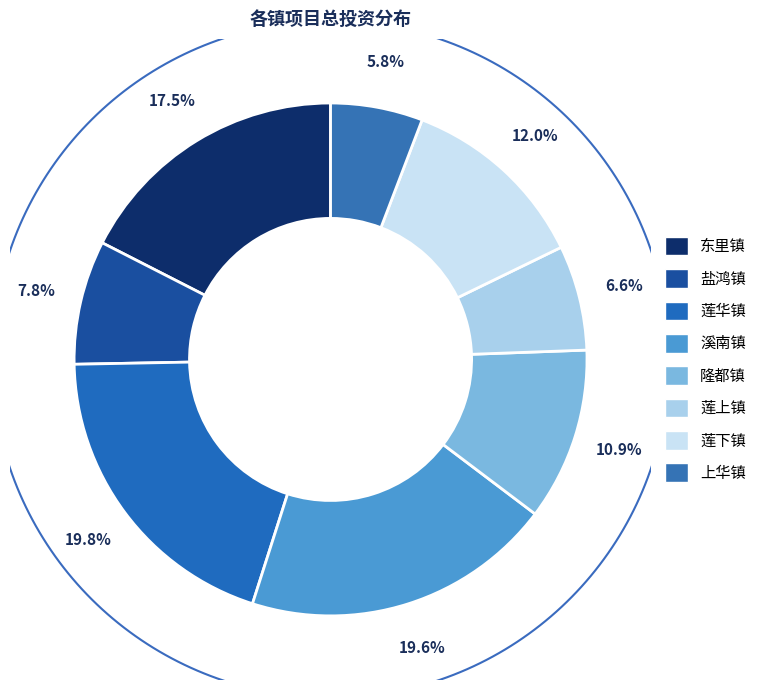

Which category has the biggest portion of the pie?

莲华镇